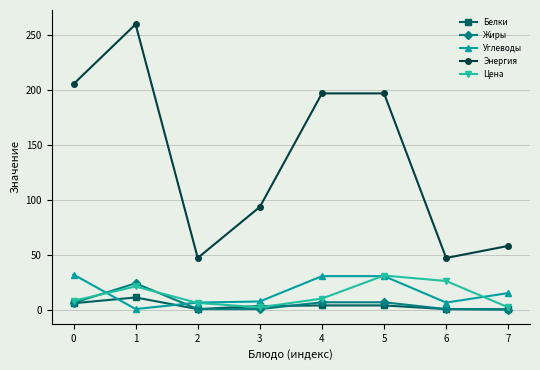

The Цена series shows 26.0 at 6. True or false?

True